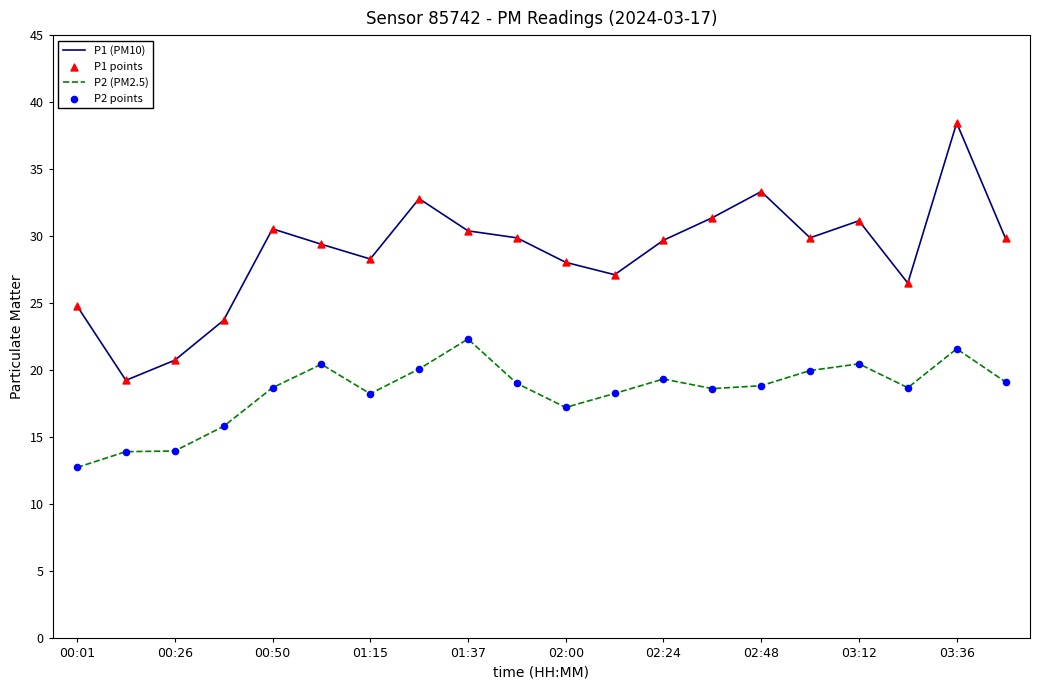

Which series has the largest total across all categories?

P1 (PM10)